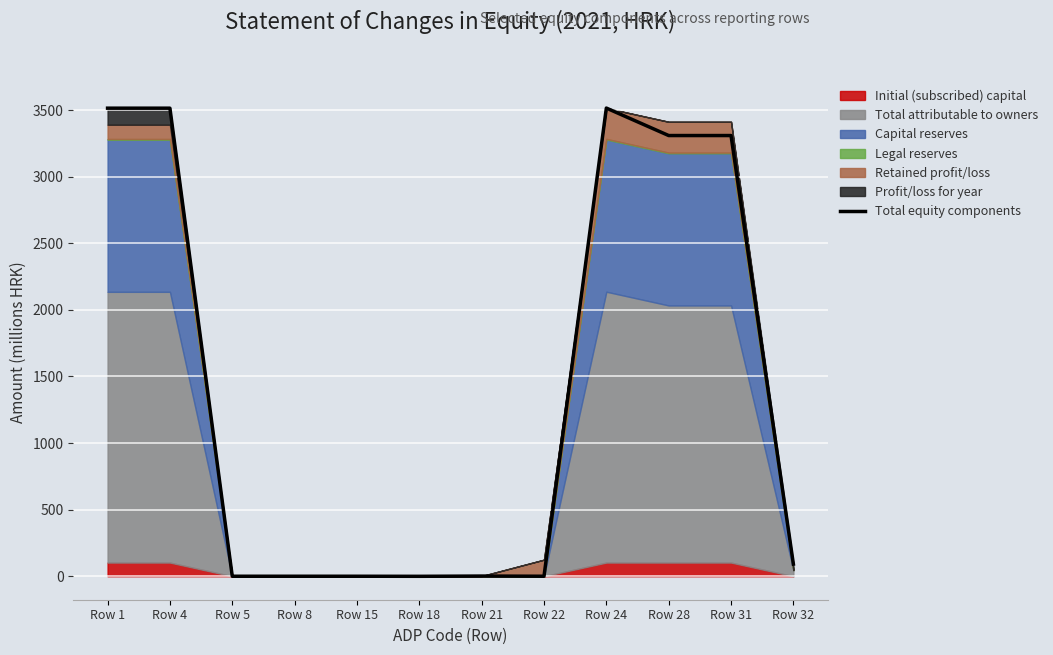

Reading right to left, what are all the values shown in this chart?

Row 32=91.2	Row 31=3309.3	Row 28=3309.3	Row 24=3515.7	Row 22=0.0	Row 21=1.4	Row 18=-0.5	Row 15=0.0	Row 8=0.0	Row 5=0.0	Row 4=3514.9	Row 1=3514.9